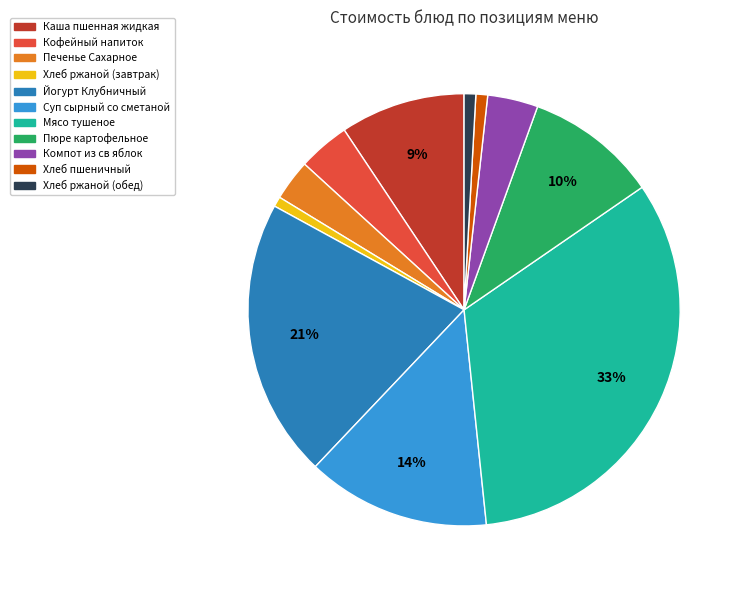

Does Хлеб ржаной (завтрак) account for over 50% of the chart?

No